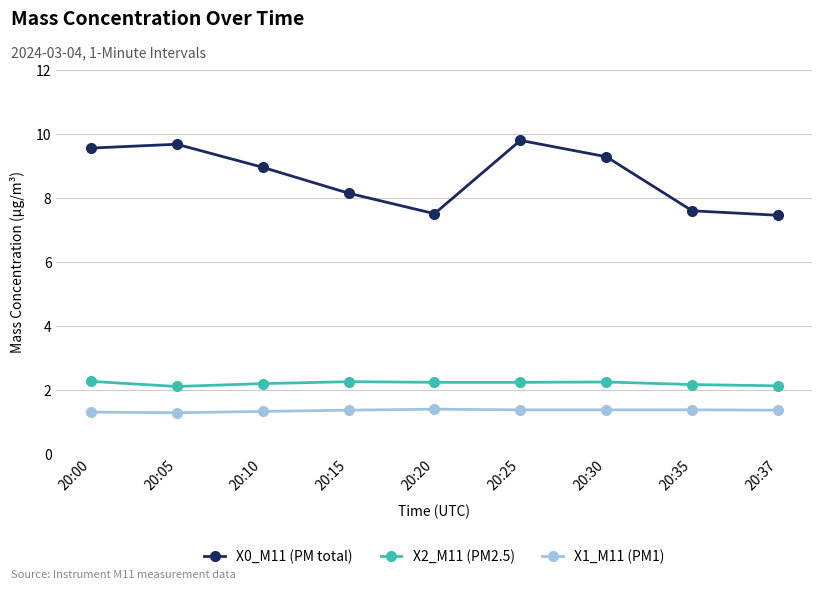

What is the value of the X0_M11 (PM total) point at the 5th from the left?

7.5